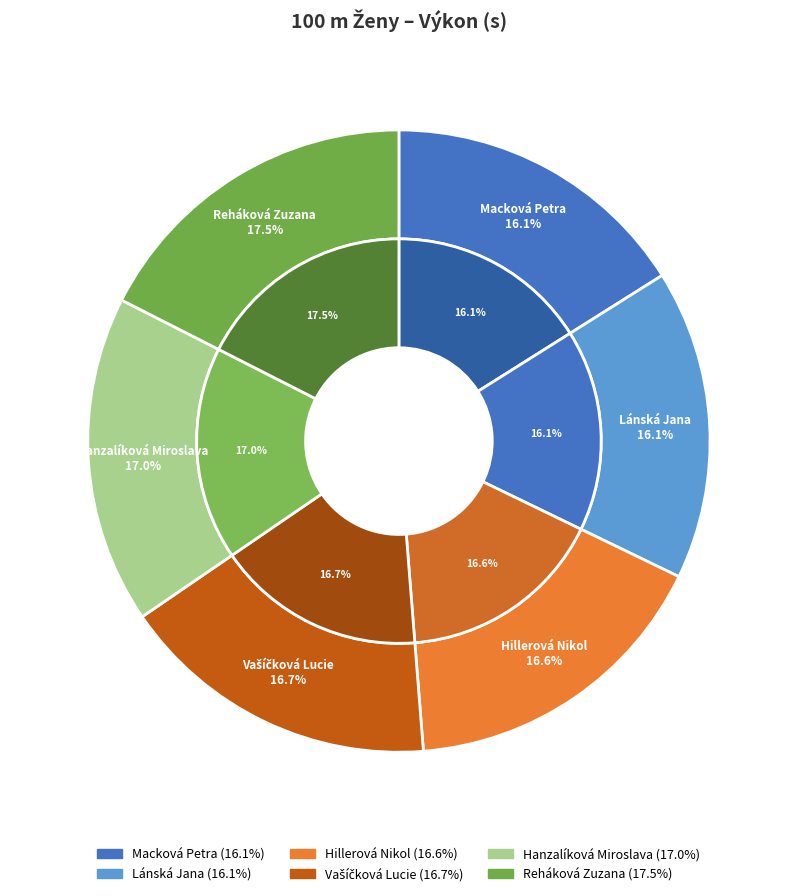

Is the sum of Macková Petra and Hanzalíková Miroslava greater than half?

No